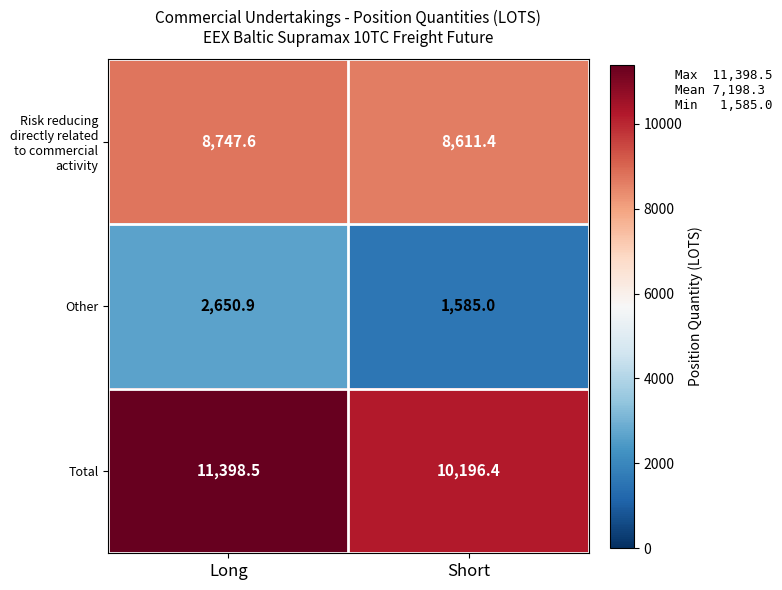

Reading right to left, transcribe all the data shown in this chart.

Risk reducing directly related to commercial activity: 8611.4	8747.6
Other: 1585.0	2650.9
Total: 10196.4	11398.5